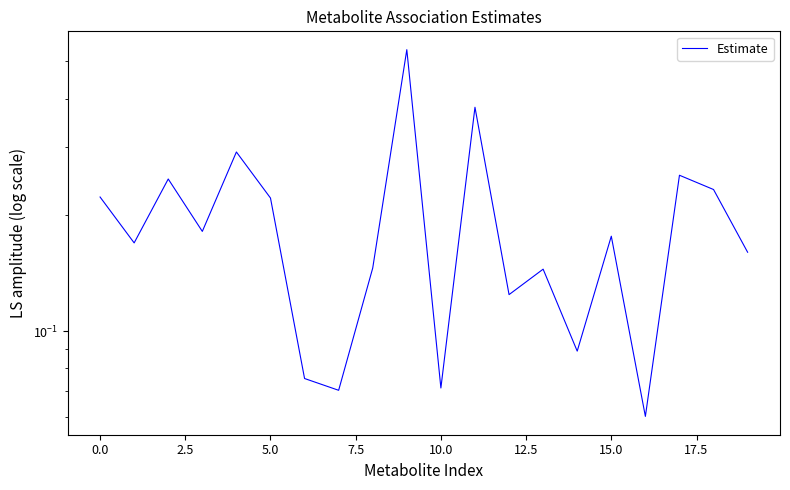

What is the average value?

0.2